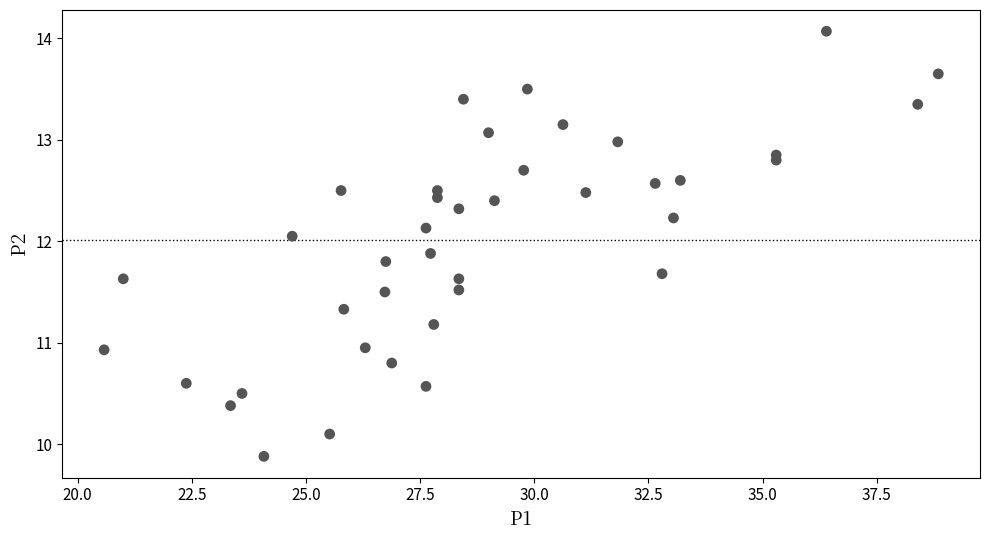

What is the range of X values (max minus min)?

18.3